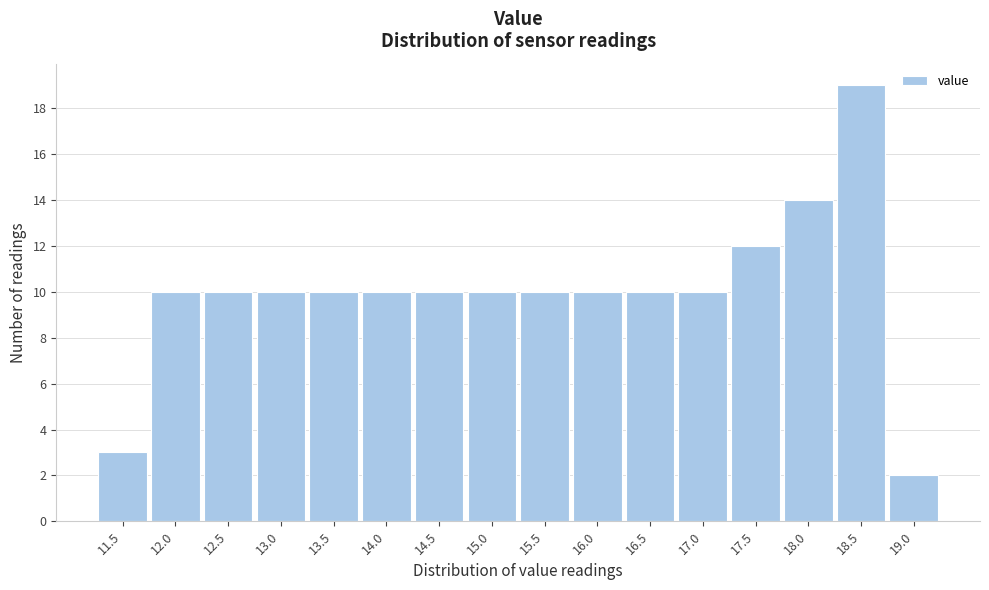

Reading left to right, what are all the values shown in this chart?

11.5=3	12.0=10	12.5=10	13.0=10	13.5=10	14.0=10	14.5=10	15.0=10	15.5=10	16.0=10	16.5=10	17.0=10	17.5=12	18.0=14	18.5=19	19.0=2